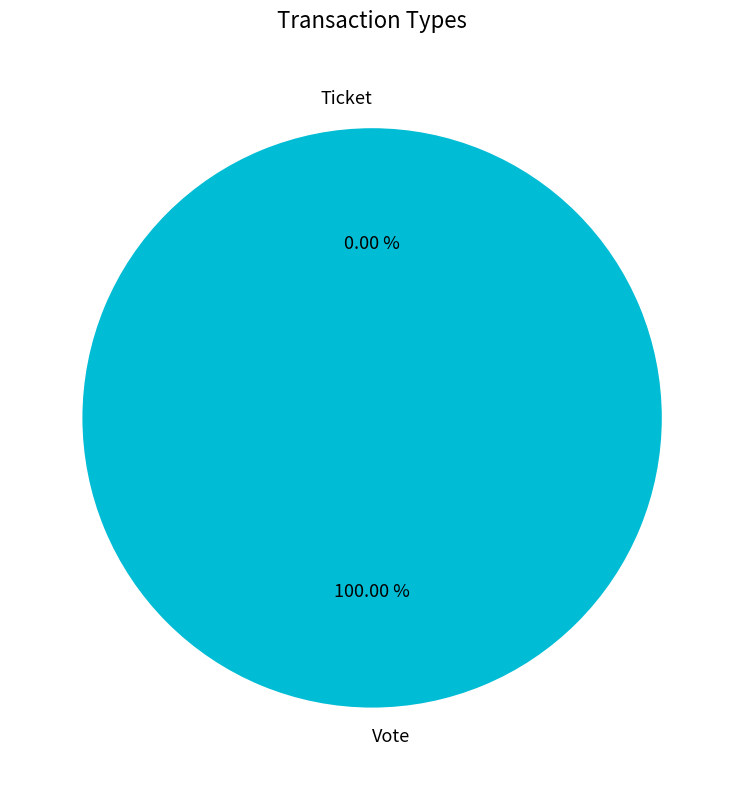

To the nearest percent, what is the difference between the Ticket and Vote slice percentages?

100%